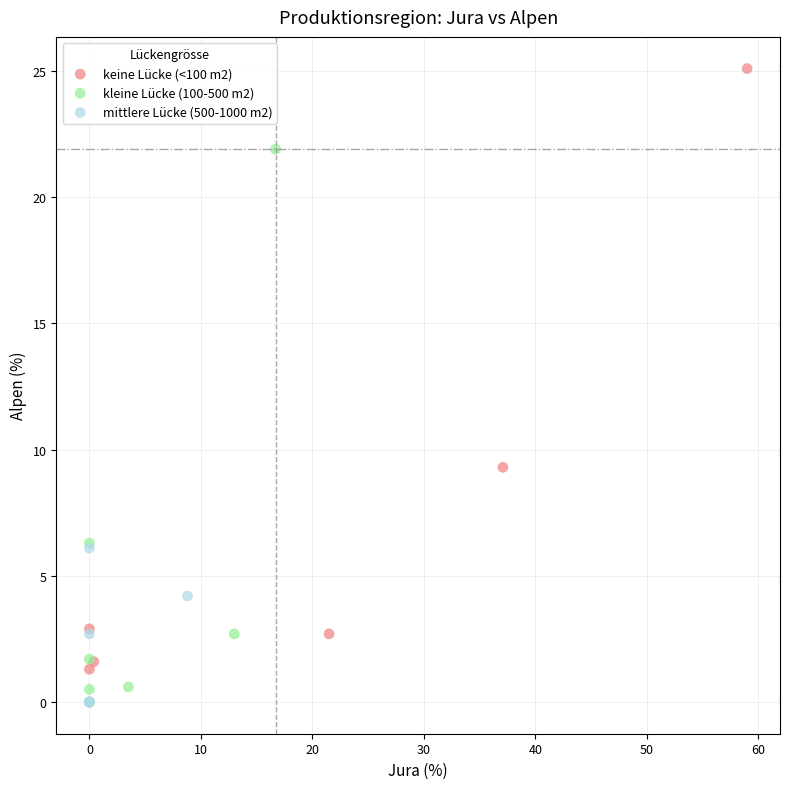

Which series has the largest Y range (max minus min)?

keine Lücke (<100 m2)